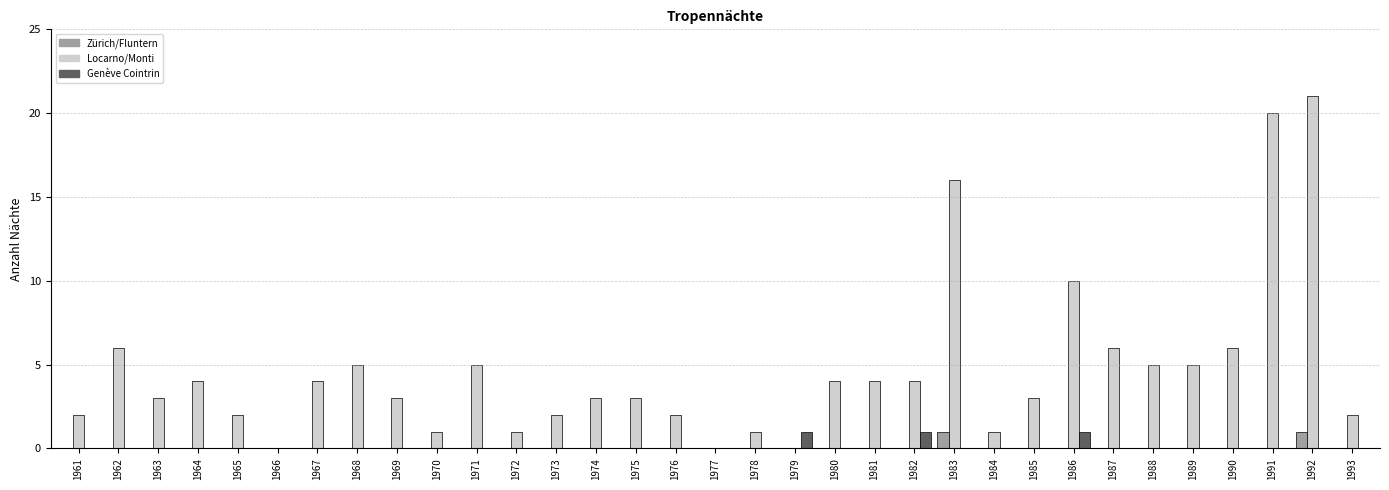

What is the greatest value displayed?

21